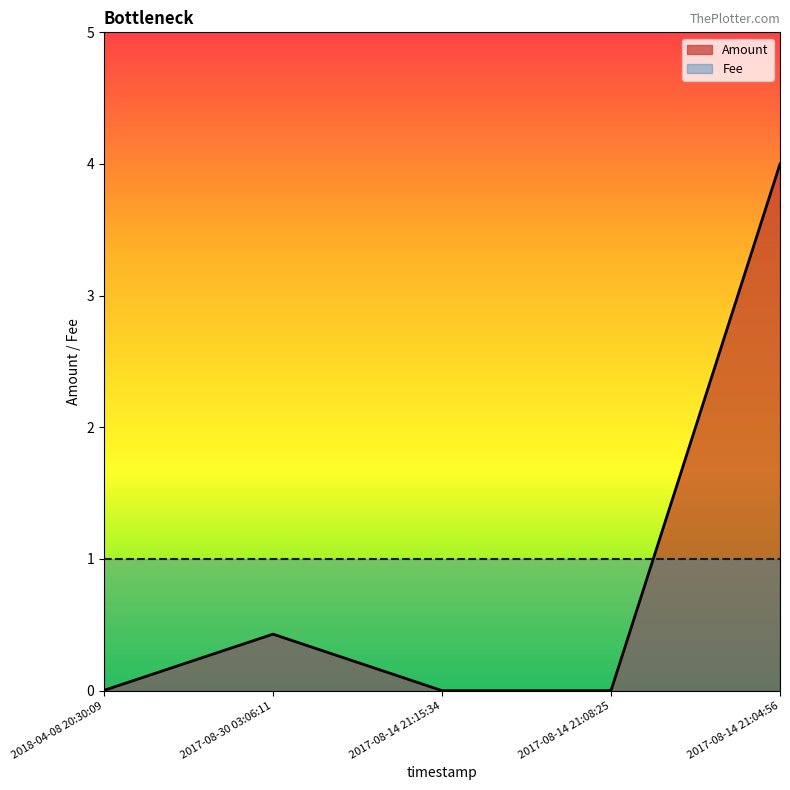

What is the greatest value displayed?

4.0